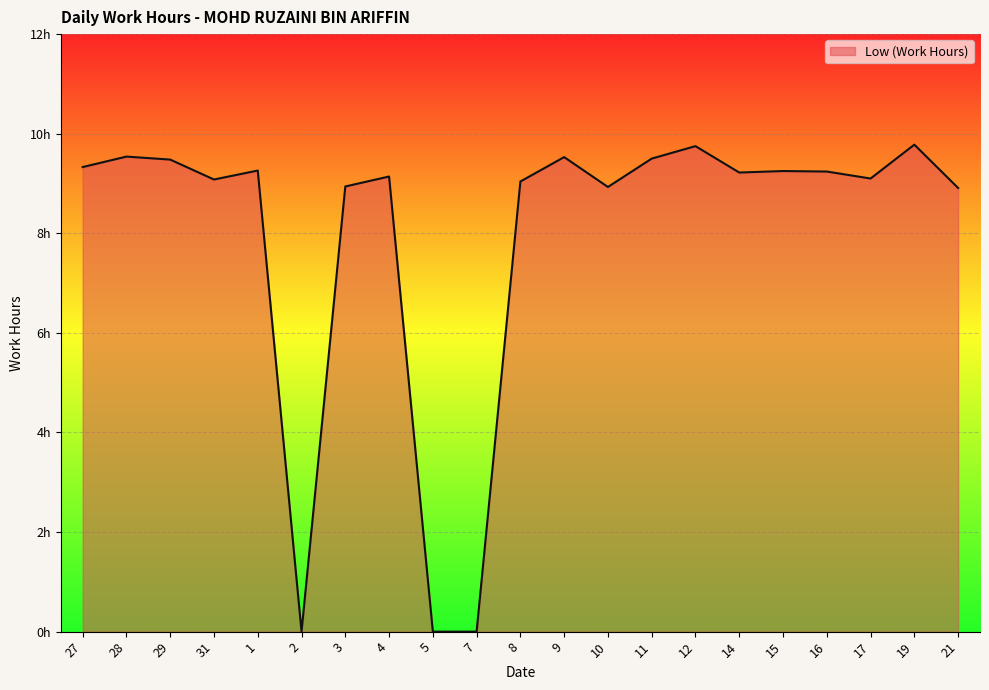

Does the chart have visible grid lines?

Yes